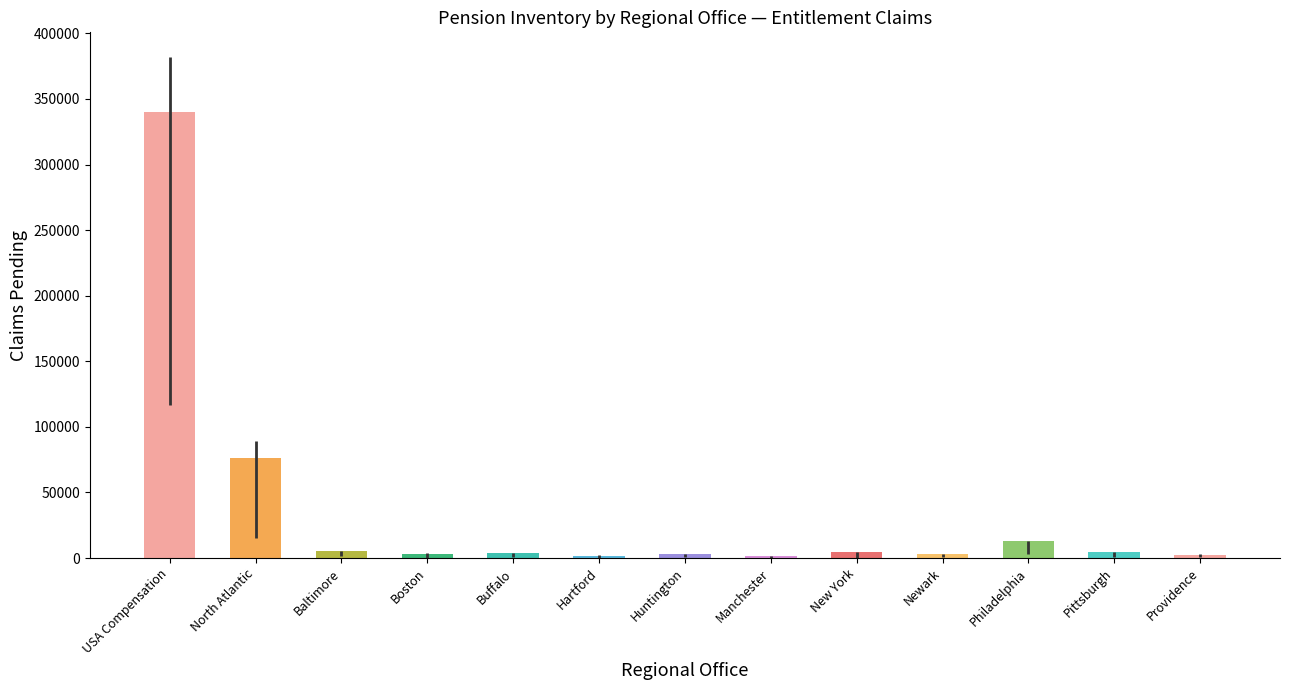

What is the label of the 4th bar from the right?

Newark